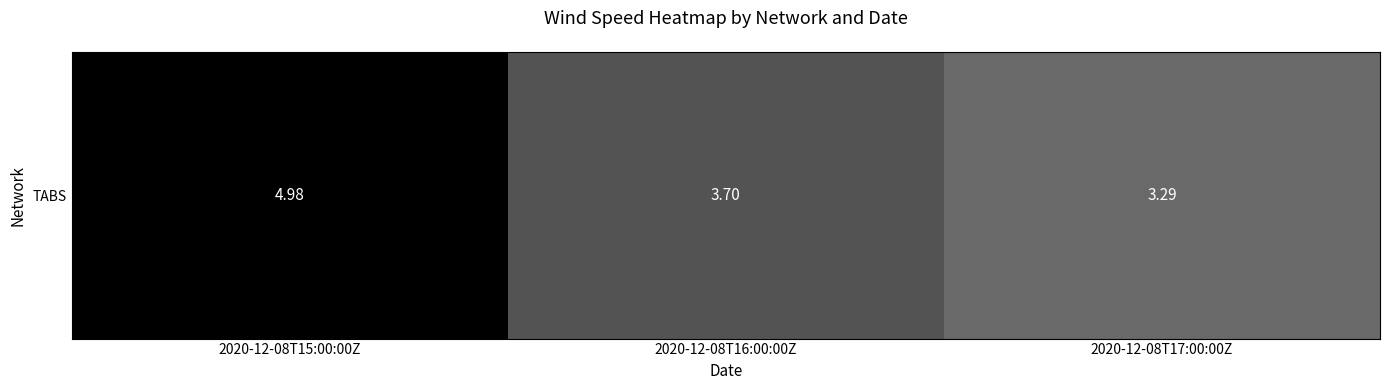

Which has a higher value, 2020-12-08T15:00:00Z or 2020-12-08T16:00:00Z?

2020-12-08T15:00:00Z